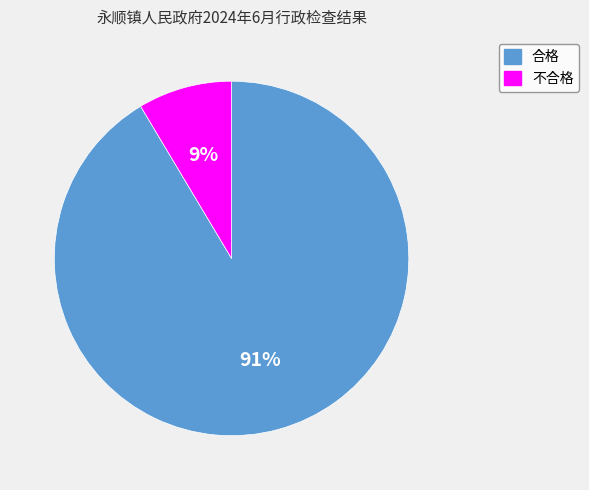

To the nearest percent, what portion does 不合格 represent?

9%